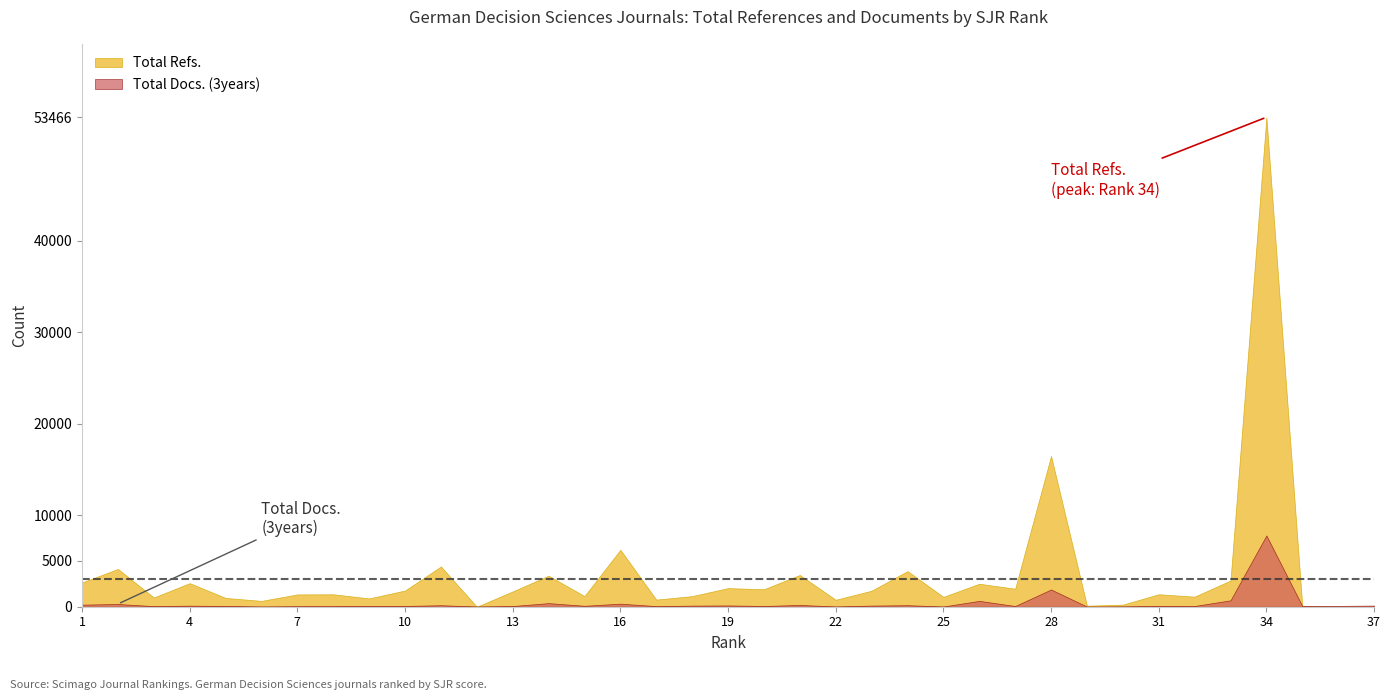

Which series changed the most between 11 and 19?

Total Refs.